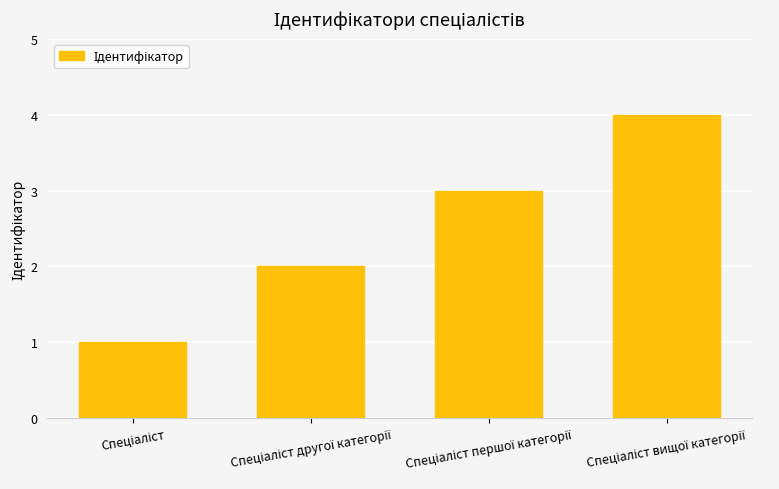

Does the chart contain stacked bars?

No